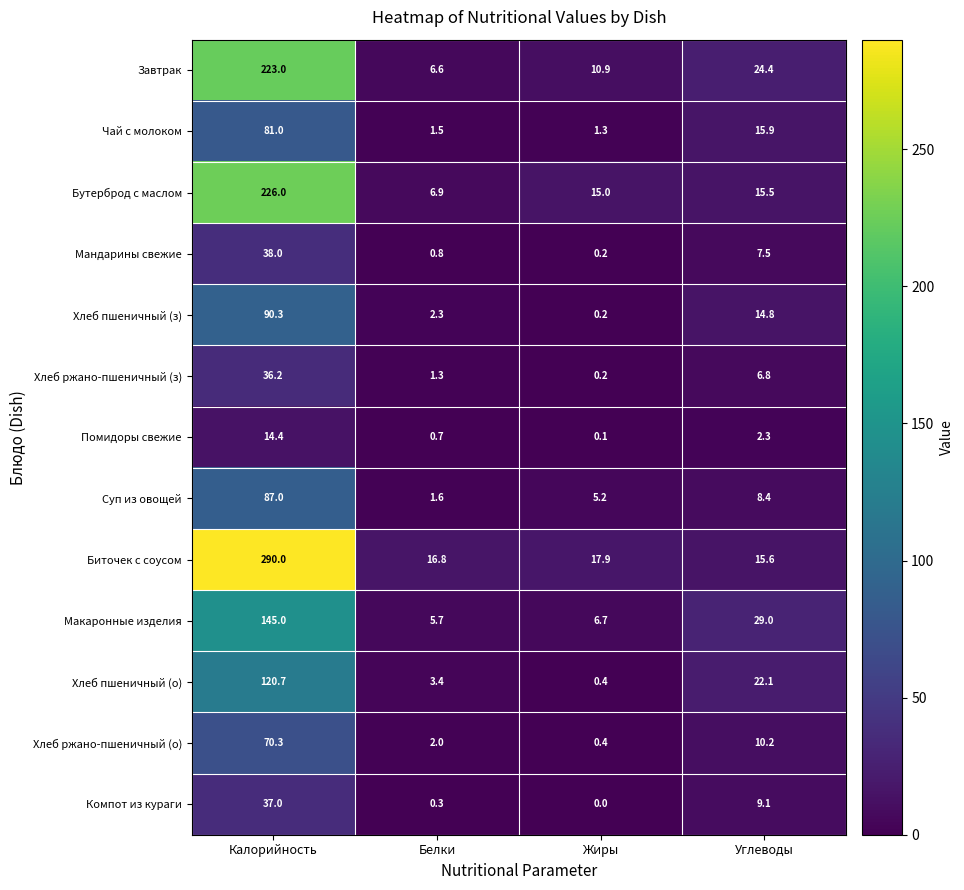

How many positive values does the Компот из кураги series have?

3